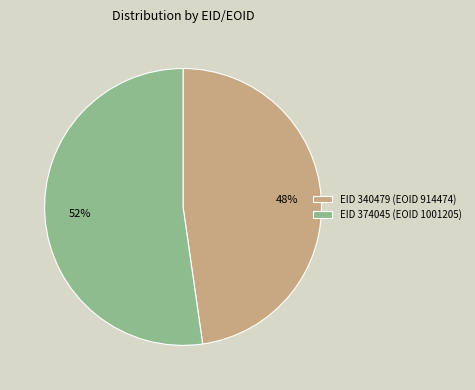

Count the number of slices in the pie.

2